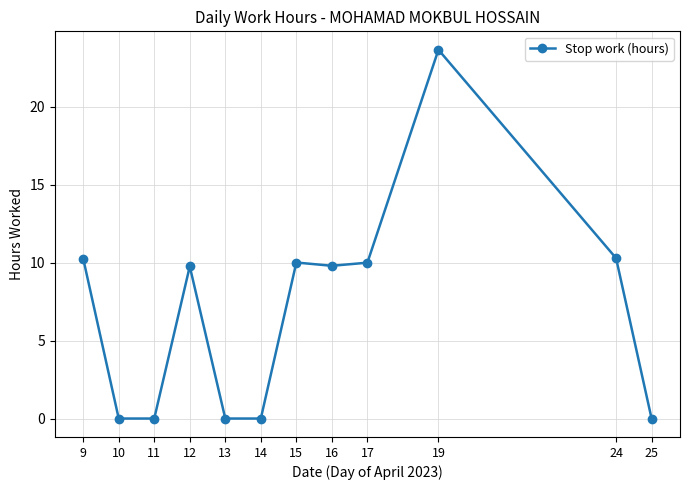

Reading right to left, transcribe all the data shown in this chart.

0.0	10.3	23.7	10.0	9.8	10.0	0.0	0.0	9.8	0.0	0.0	10.3